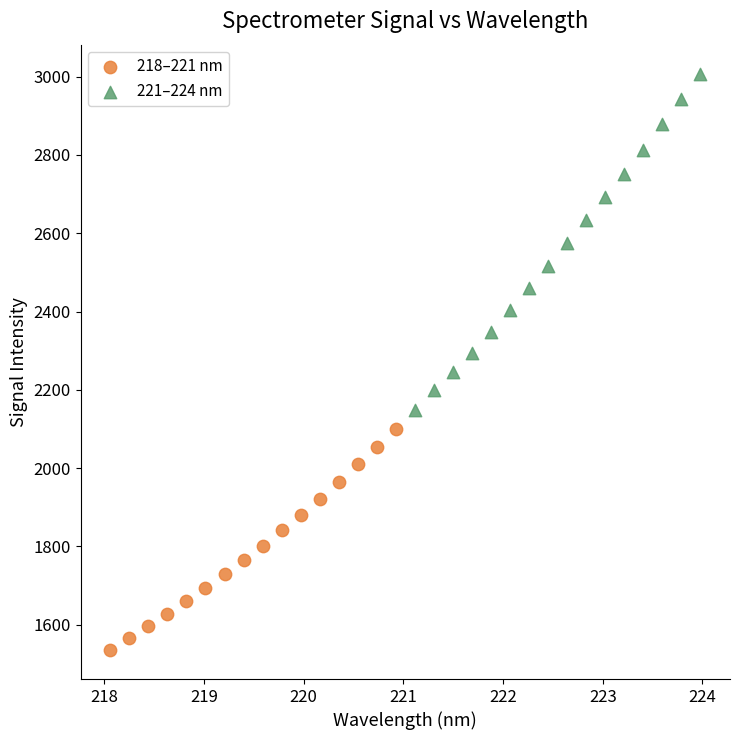

Which series contains the lowest Y value?

218–221 nm